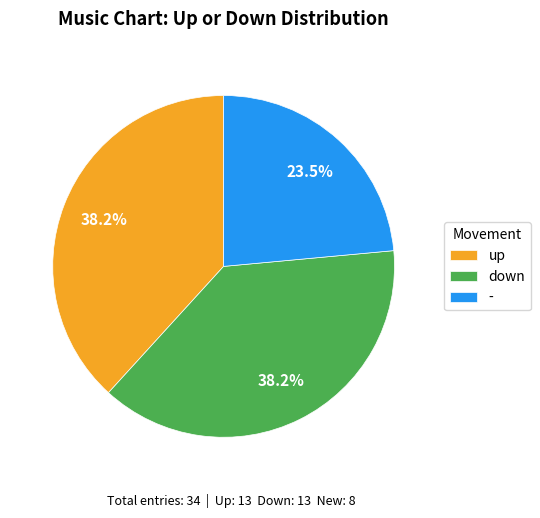

To the nearest percent, what is the difference between the - and down slice percentages?

15%